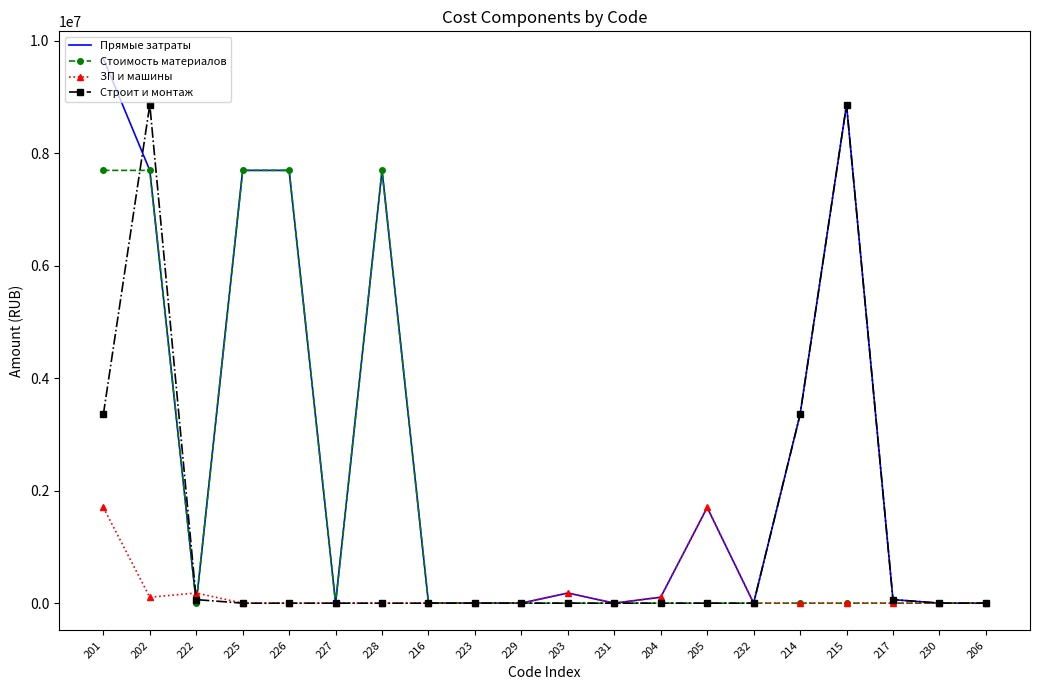

True or false: Прямые затраты has a value of 0.0 at 229.

True